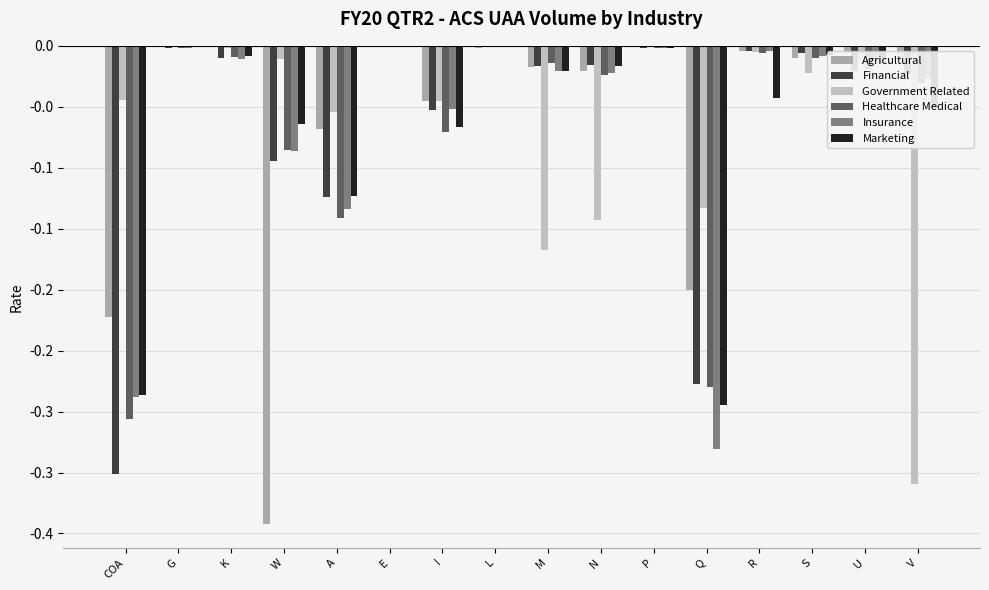

Which series changed the most between W and N?

Agricultural